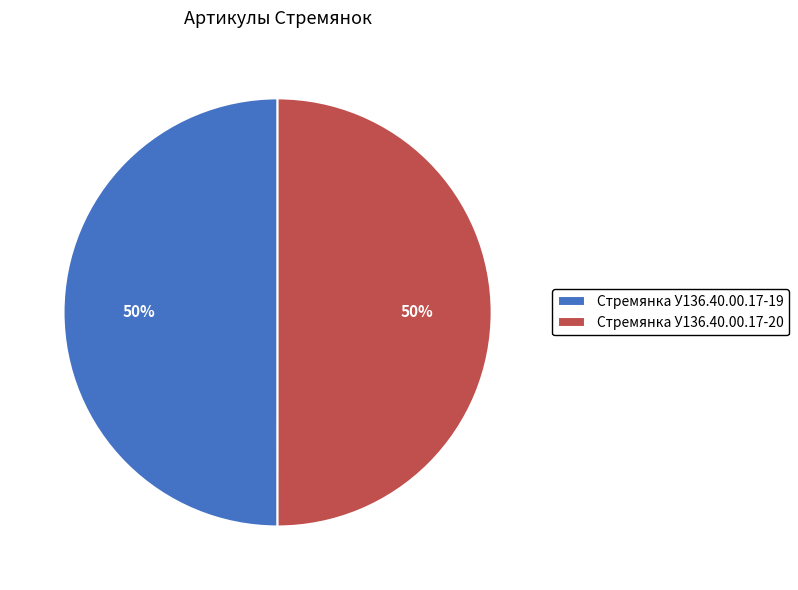

To the nearest percent, what percentage of the pie is Стремянка У136.40.00.17-20?

50%